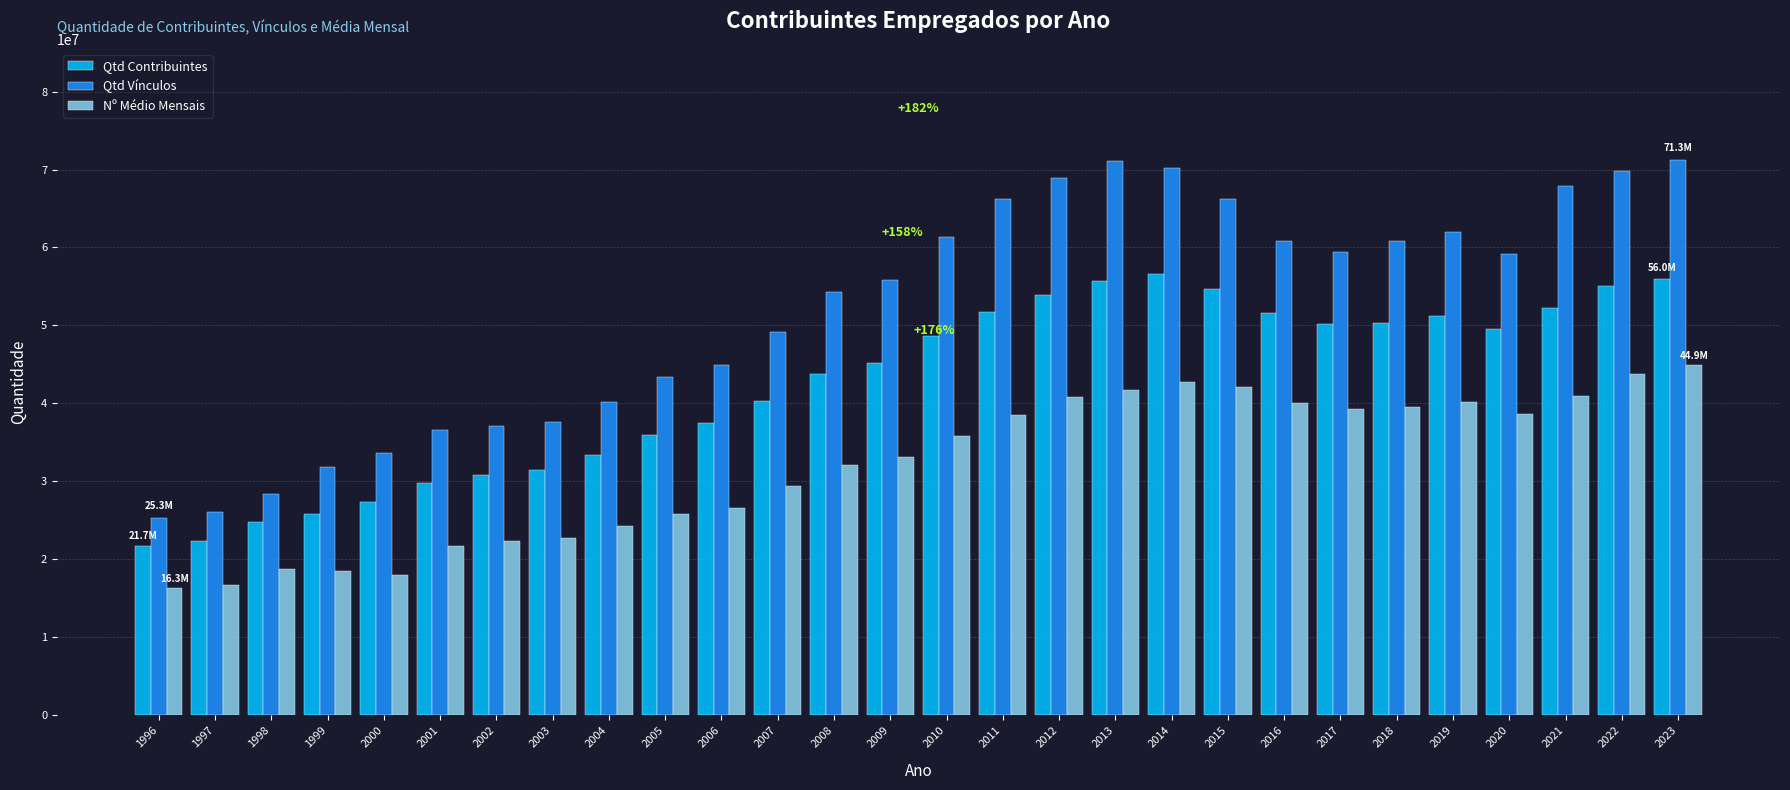

Is it true that Nº Médio Mensais equals 60066299 at 2015?

False